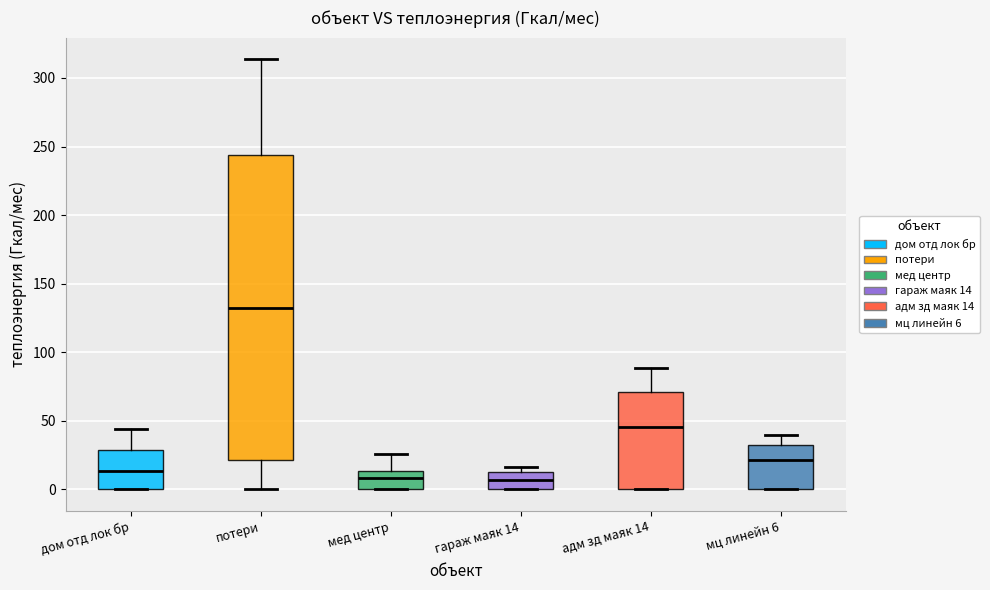

Reading left to right, read every box against the y-axis: the position of its median line, the range the box covers, and the ends of its whiskers. The values are not printed on the chart, so give them approximately, as read against the axis.

дом отд лок бр: median 15, box 0 to 30, whiskers 0 to 45
потери: median 130, box 20 to 245, whiskers 0 to 315
мед центр: median 10, box 0 to 15, whiskers 0 to 25
гараж маяк 14: median 5, box 0 to 15, whiskers 0 to 15 (just above the box's upper edge)
адм зд маяк 14: median 45, box 0 to 70, whiskers 0 to 90
мц линейн 6: median 20, box 0 to 30, whiskers 0 to 40